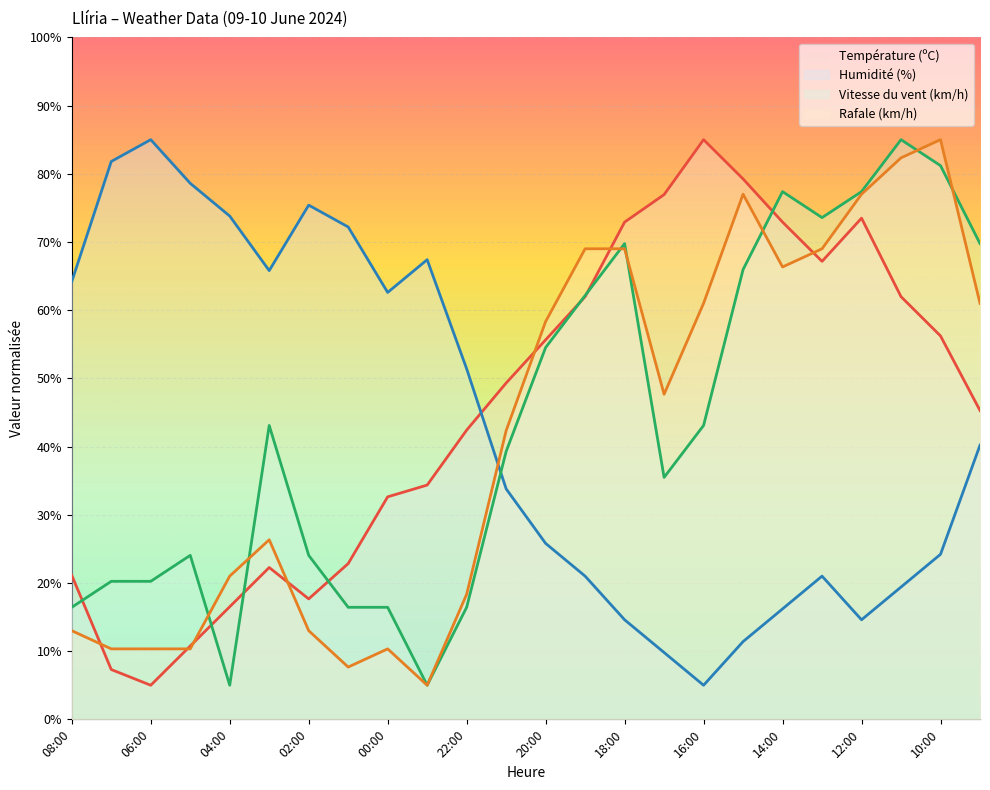

At which category does the chart reach its minimum across all series?

06:00